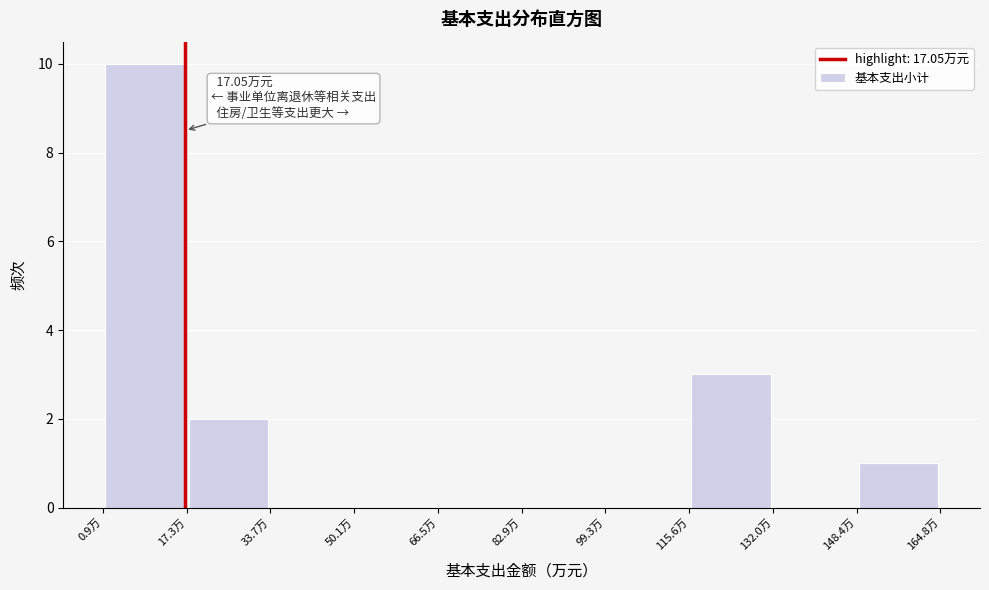

Over which range of the x-axis is the bar tallest?

0 to 18